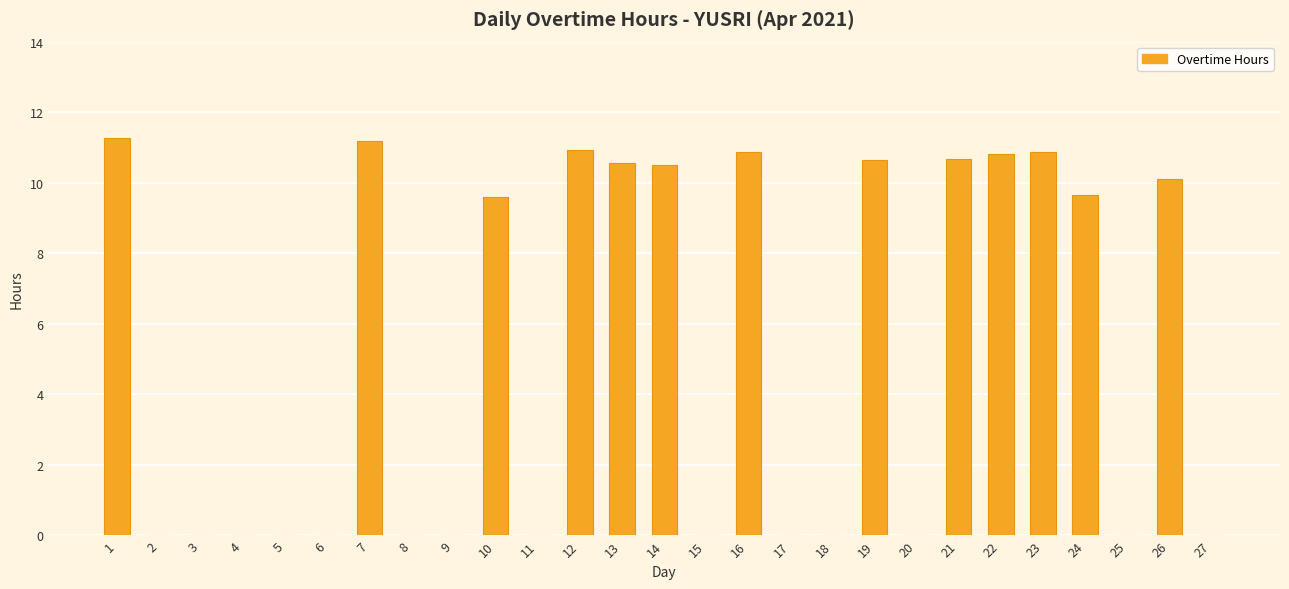

Which has a higher value, 14 or 17?

14